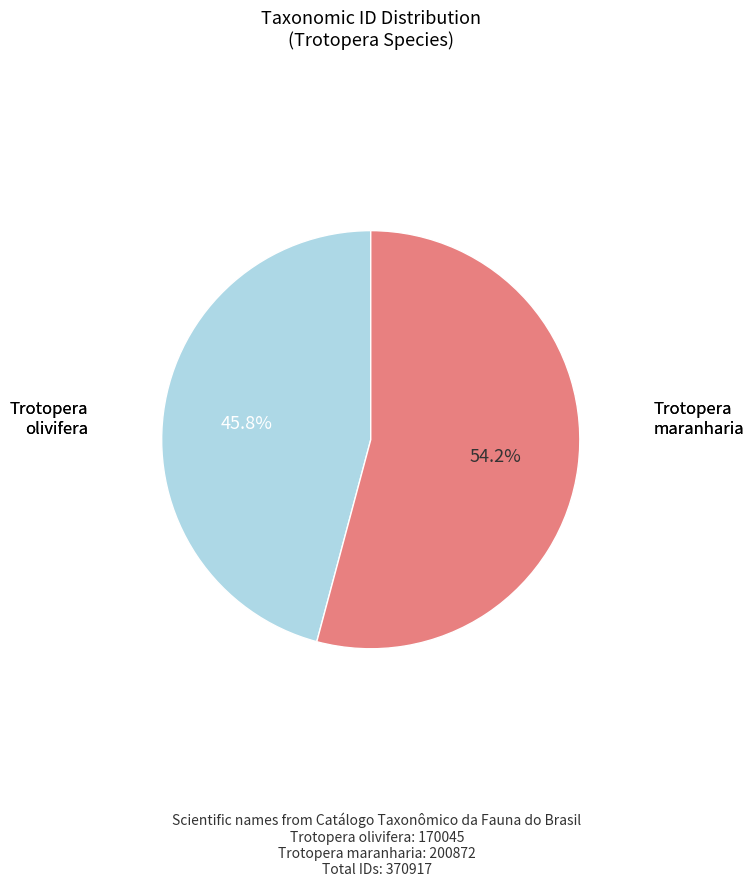

Does any single category account for the majority?

Yes